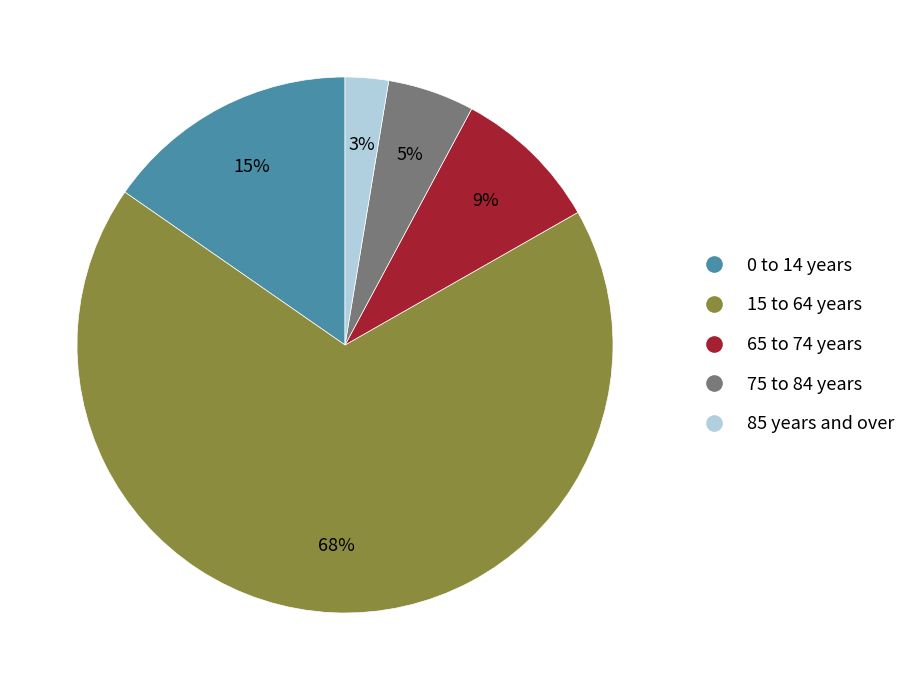

What percentage is the 15 to 64 years slice, to the nearest percent?

68%